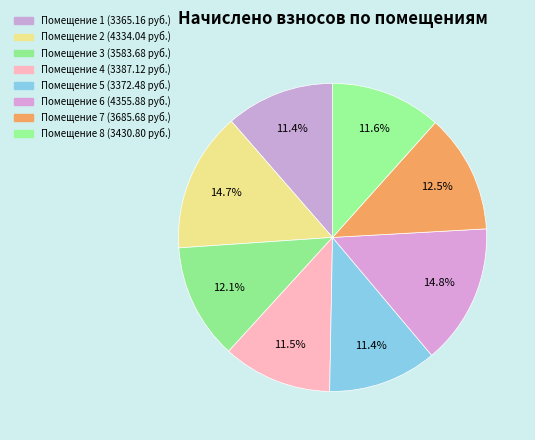

How many slices are in this pie chart?

8